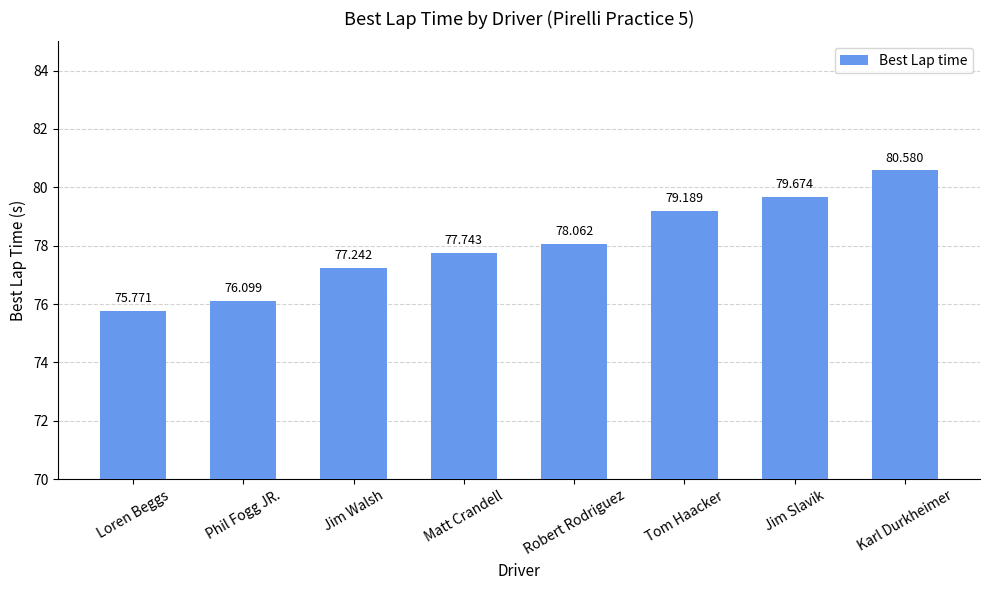

List the labels in order of value, smallest first.

Loren Beggs, Phil Fogg JR., Jim Walsh, Matt Crandell, Robert Rodriguez, Tom Haacker, Jim Slavik, Karl Durkheimer